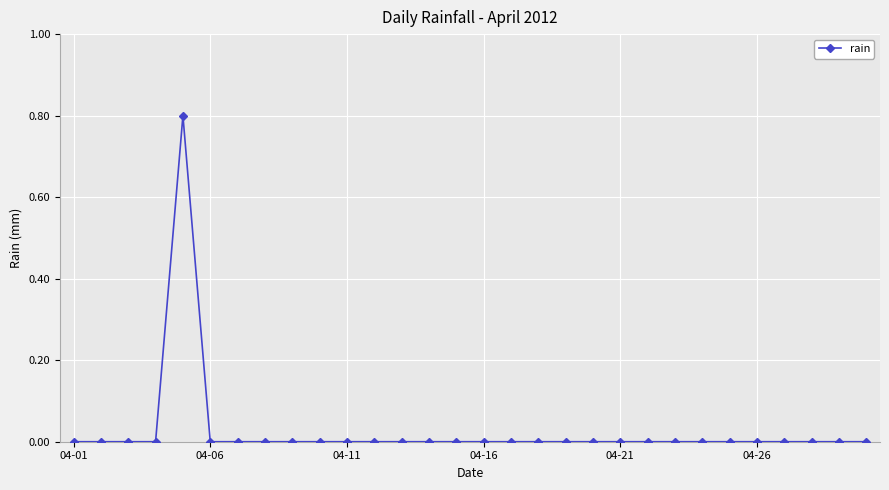

What is the difference between the maximum and second lowest values?

0.8